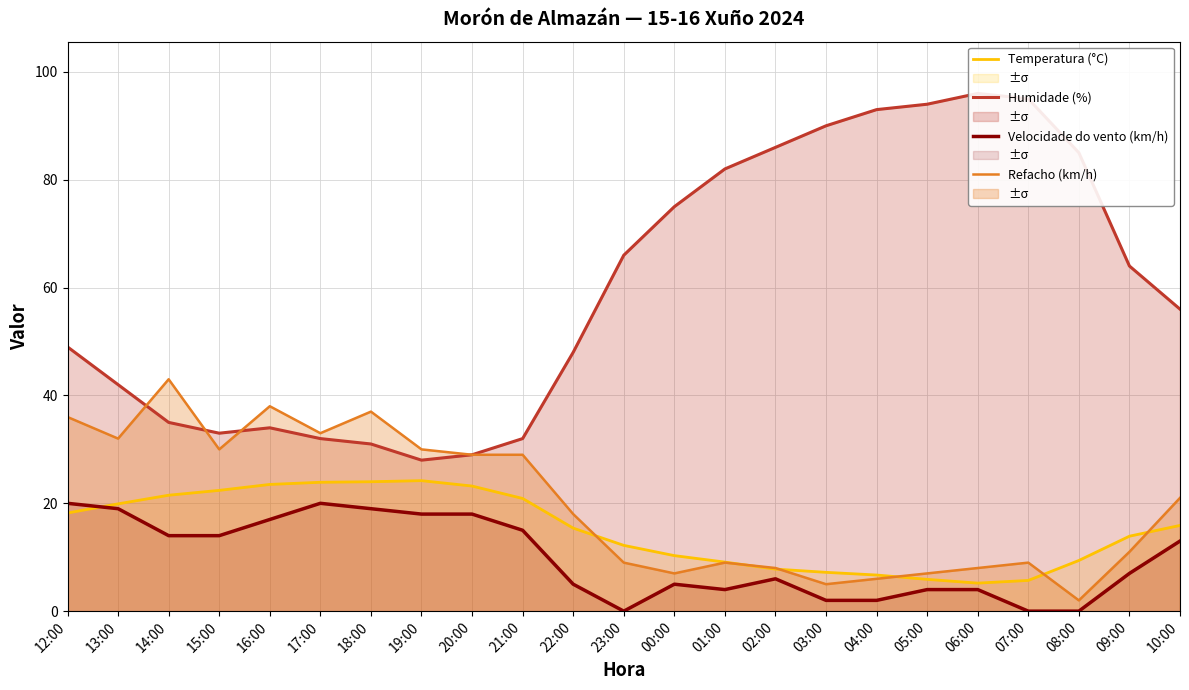

What is the maximum value for Temperatura (°C)?

24.2